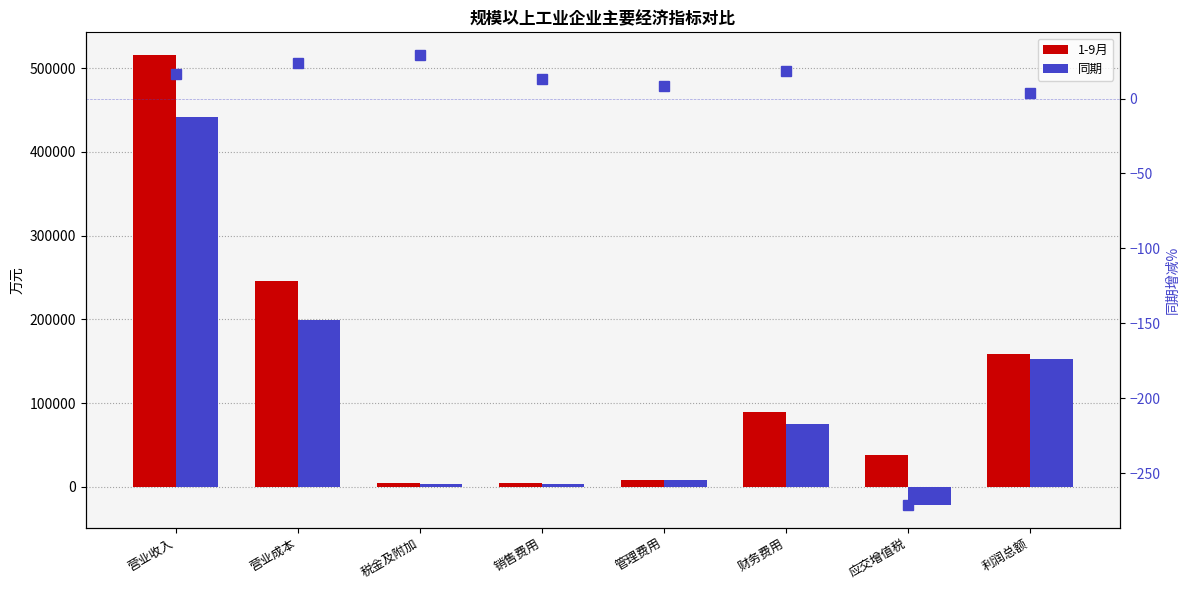

The value of 同期增减% at 应交增值税 is -271.4. True or false?

True